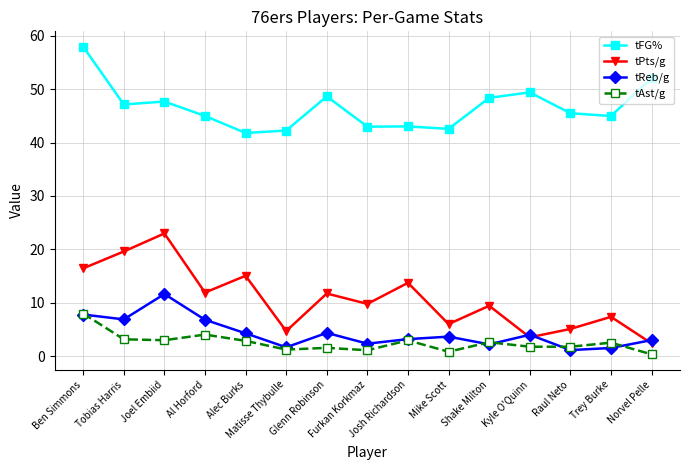

What is the lowest value of the tPts/g series?

2.4